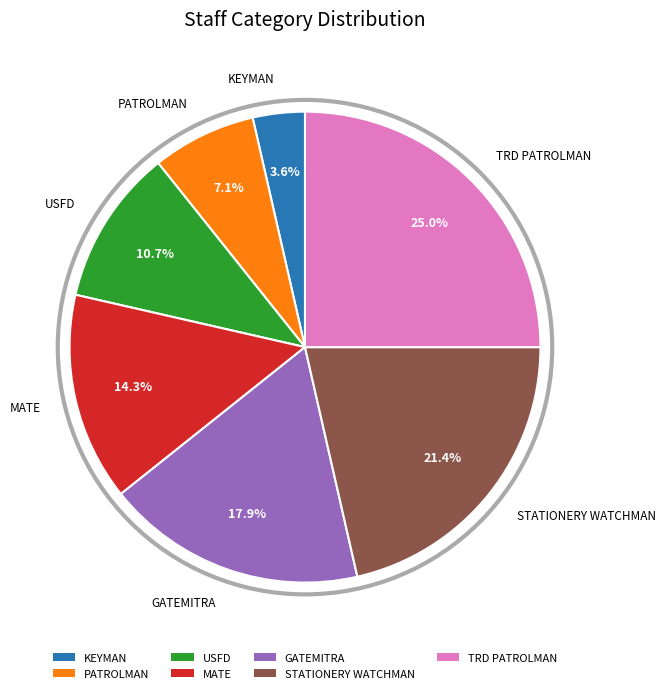

To the nearest percent, what portion does MATE represent?

14%